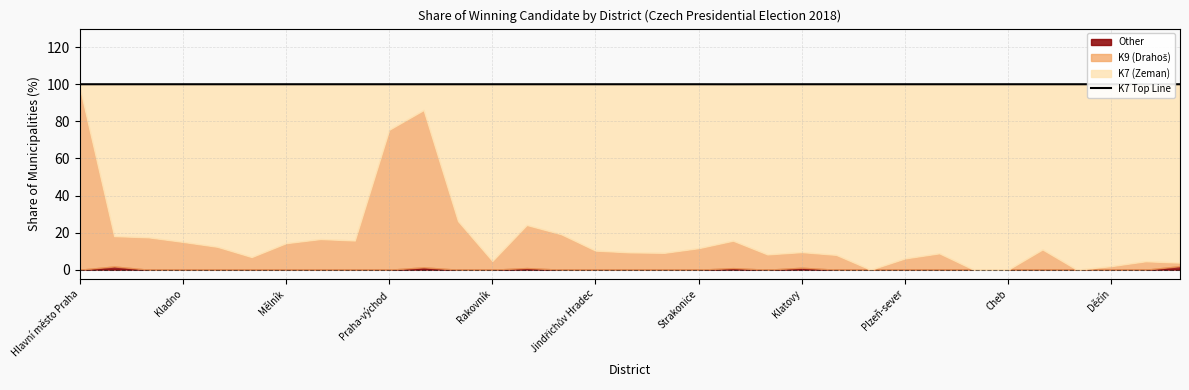

What is the sum of all values?

3300.0